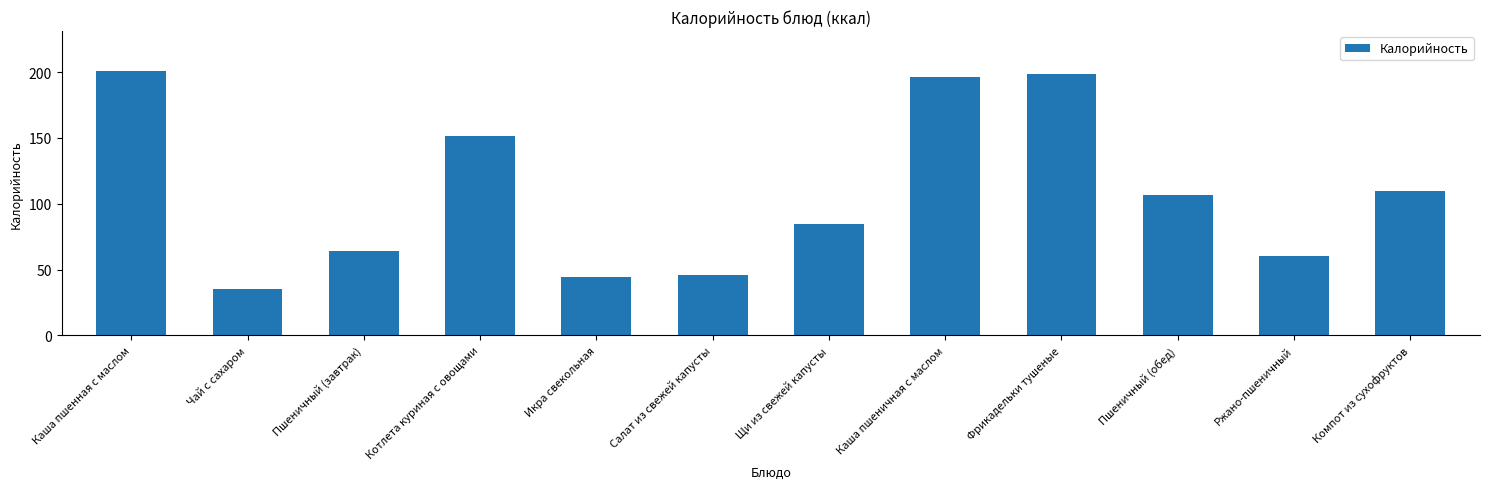

Is it true that the value at Икра свекольная is 11.7?

False